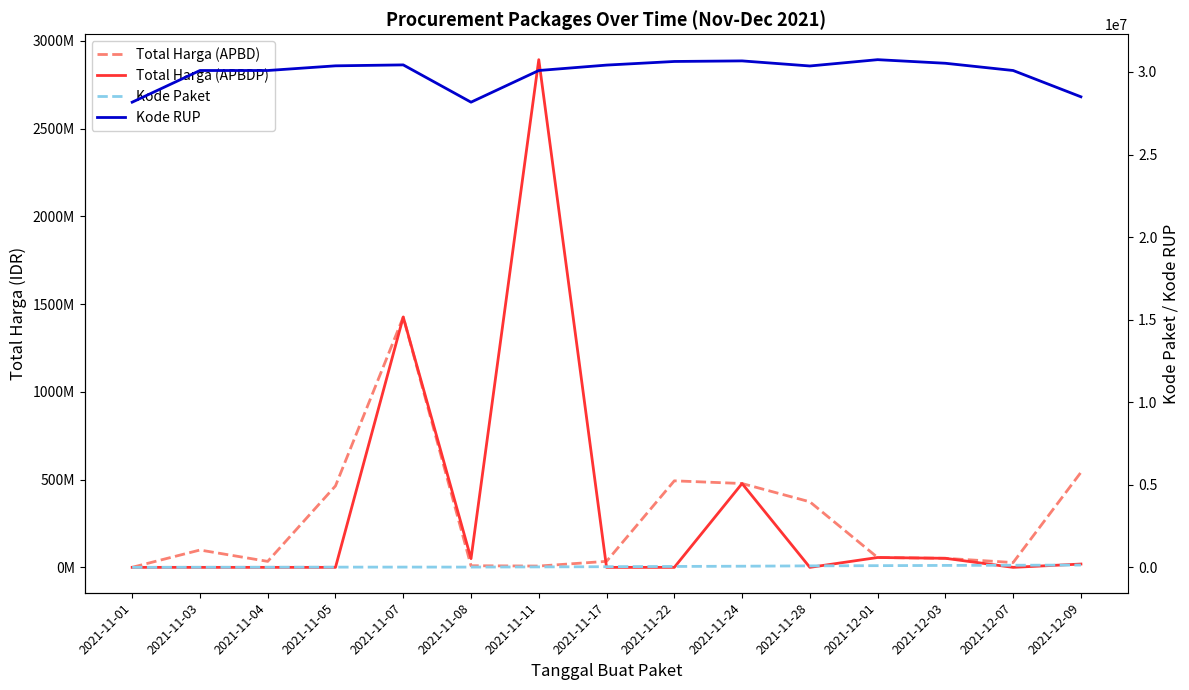

What is the spread (max minus min) of values at 2021-11-03?

98772570